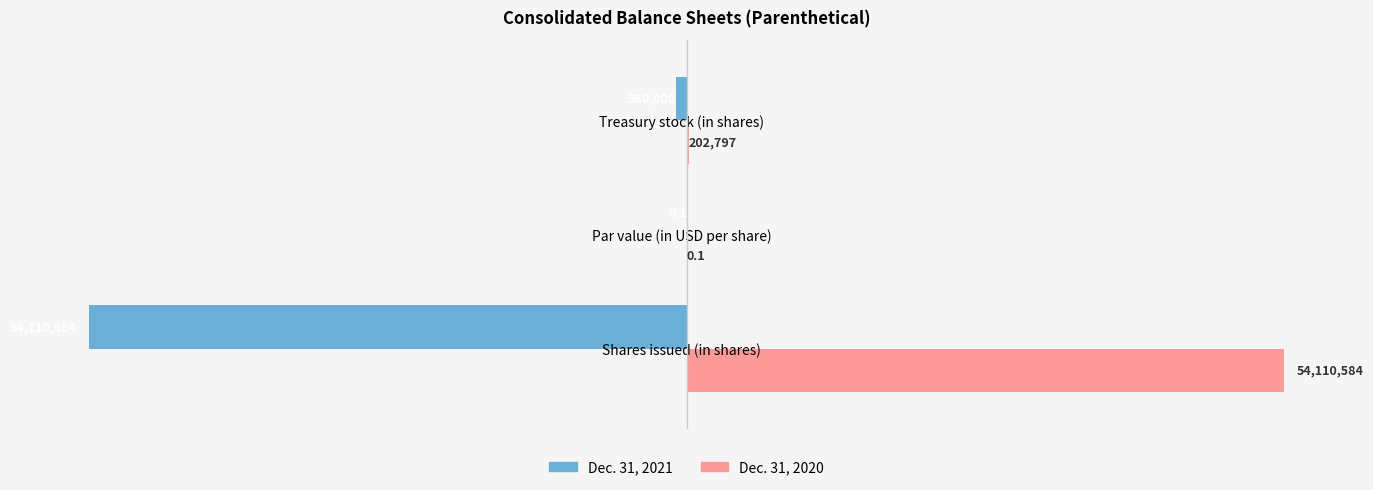

What are all the series names shown in the legend?

Dec. 31, 2021, Dec. 31, 2020